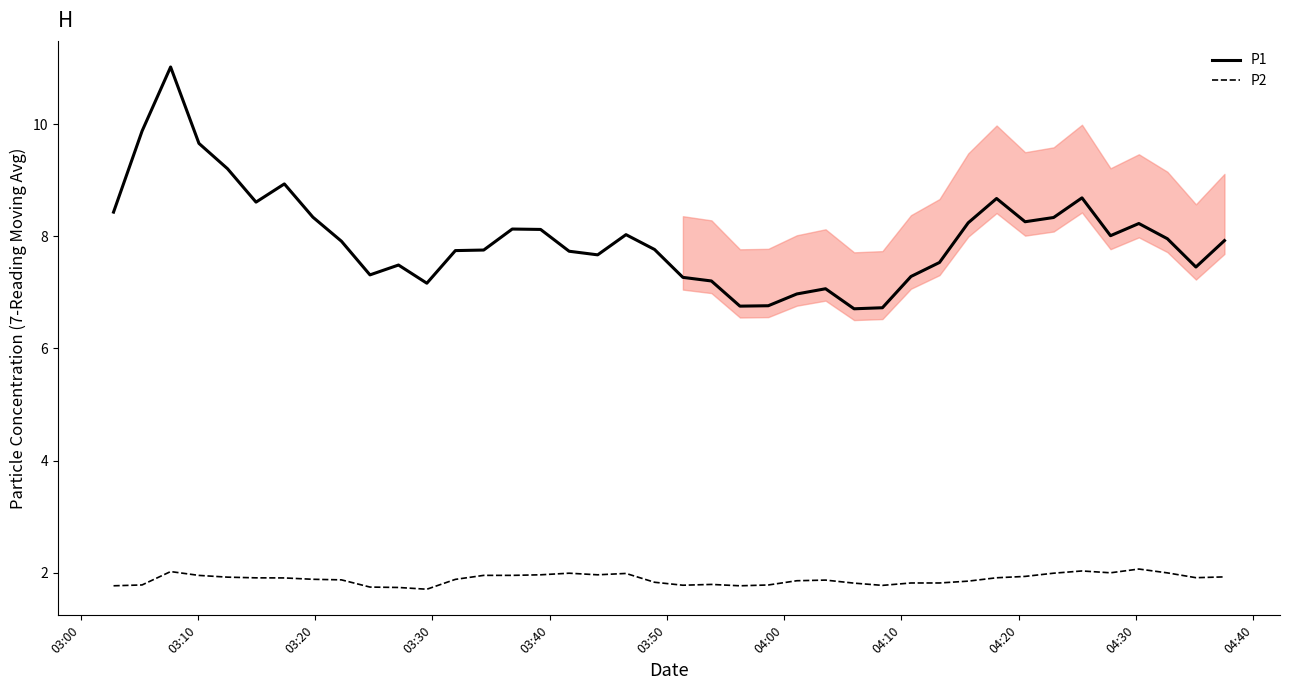

How many distinct data groups are displayed?

2